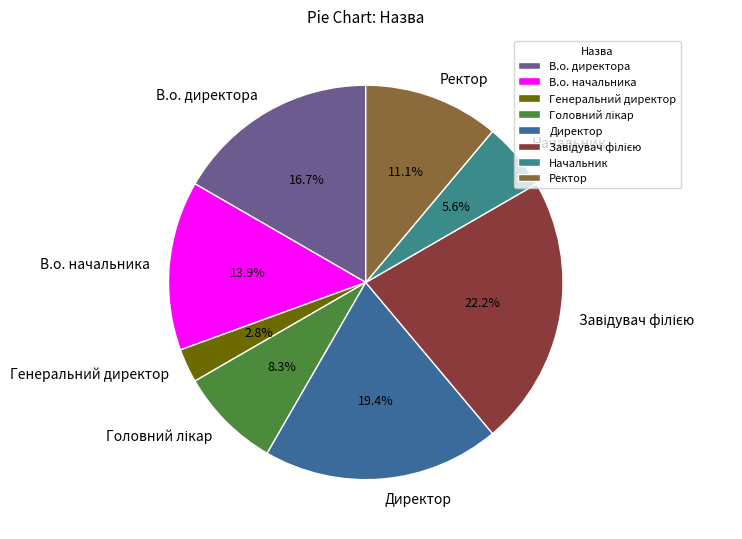

To the nearest percent, what is the combined percentage of Ректор and Начальник?

17%